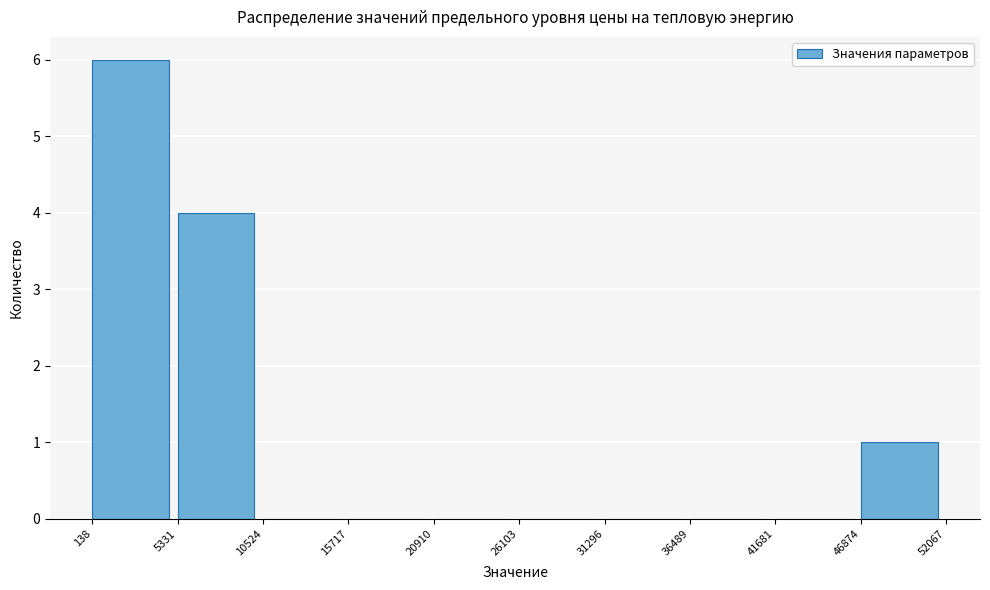

Which range on the x-axis has the tallest bar?

138 to 5331